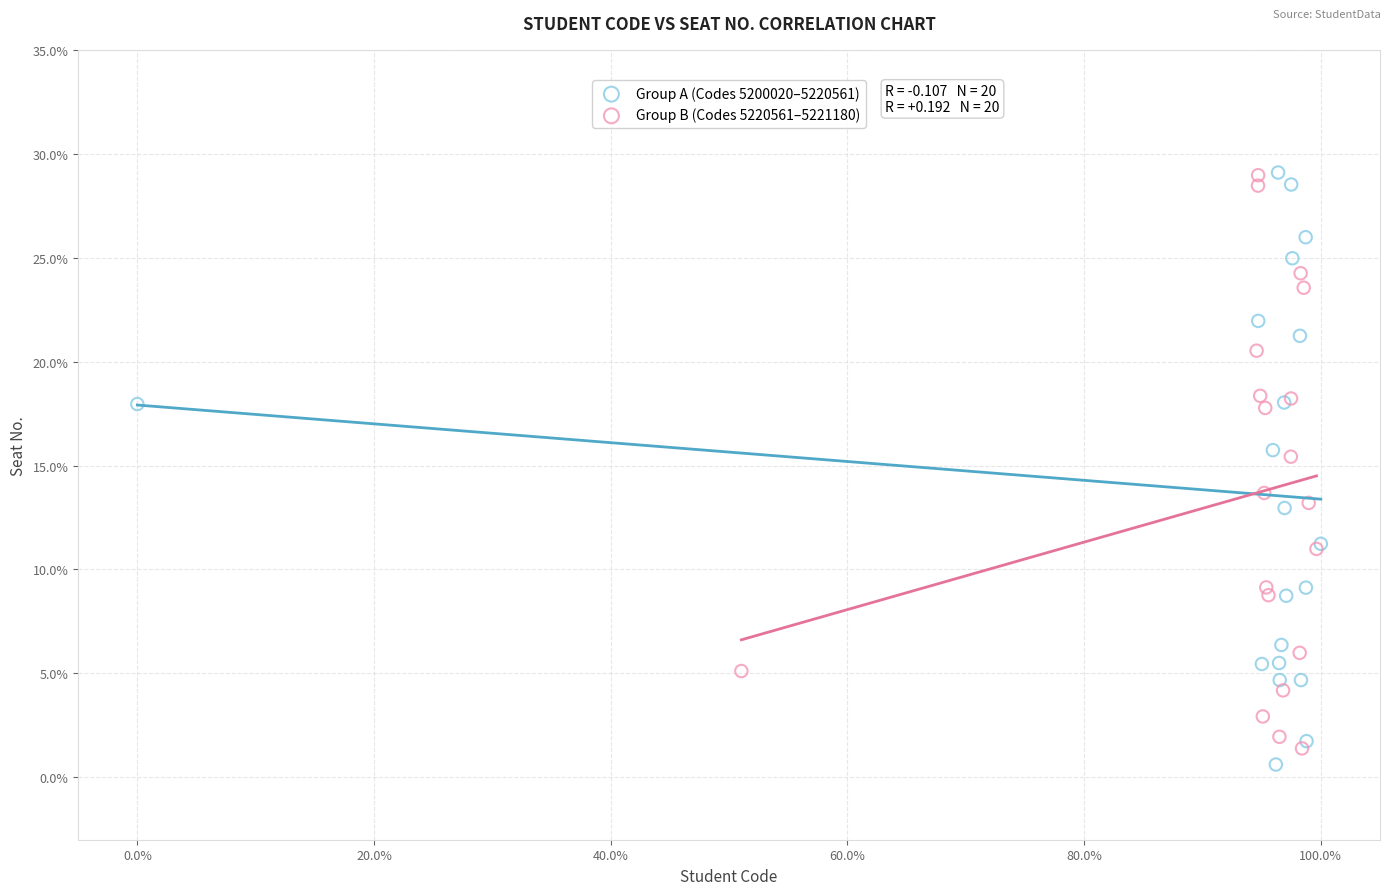

What are all the series names shown in the legend?

Group A (Codes 5200020–5220561), Group B (Codes 5220561–5221180)